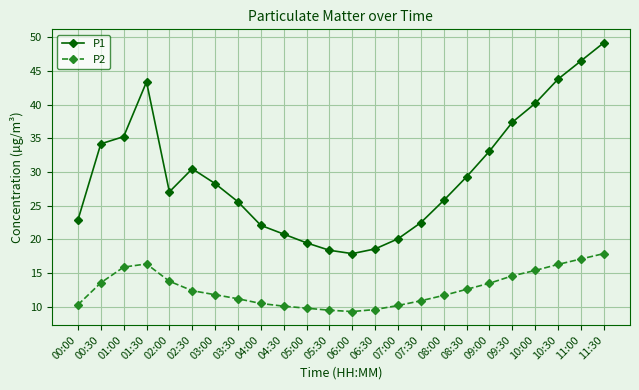

Between 09:00 and 10:00, which series saw the biggest shift?

P1